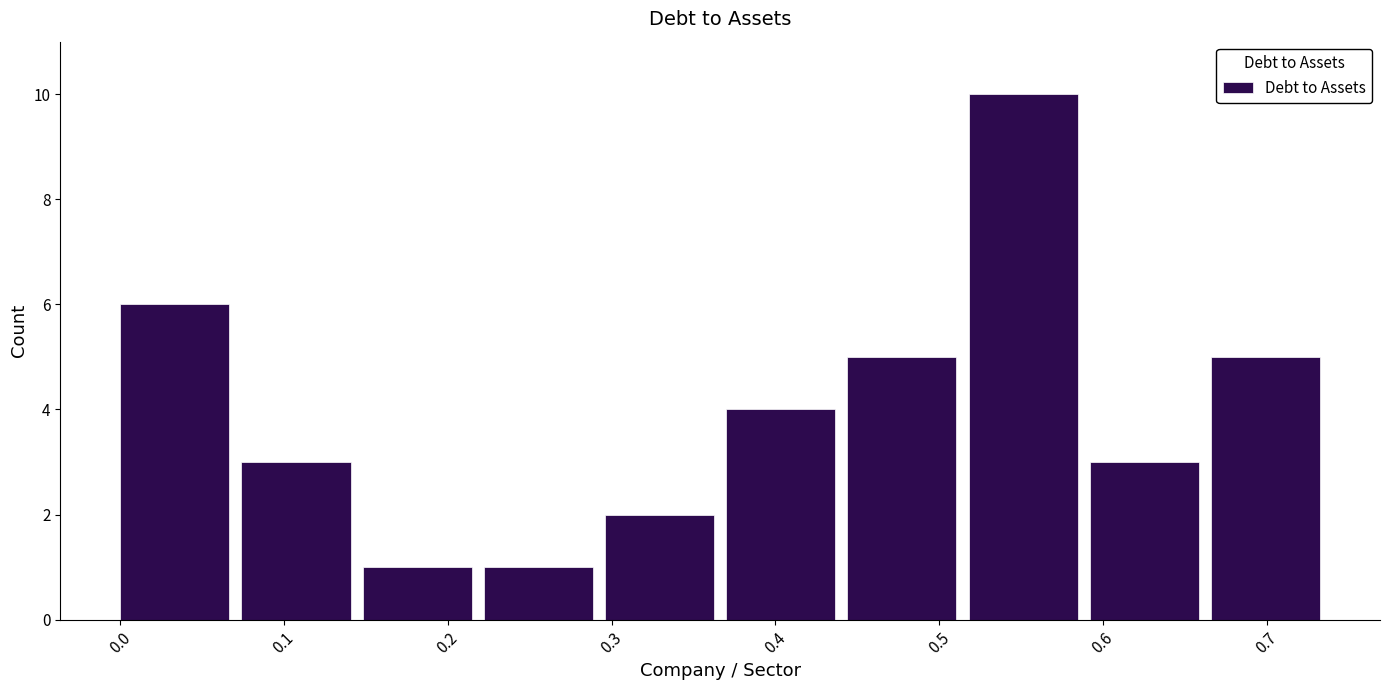

Which range on the x-axis has the tallest bar?

0.518 to 0.592